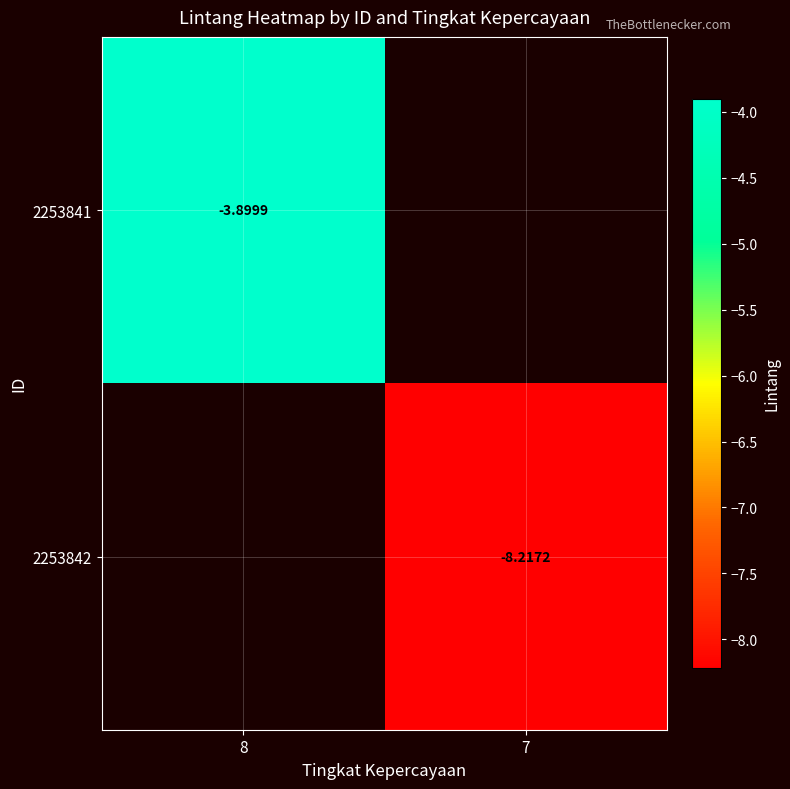

Where is 2253841 nearest to the value -3?

8